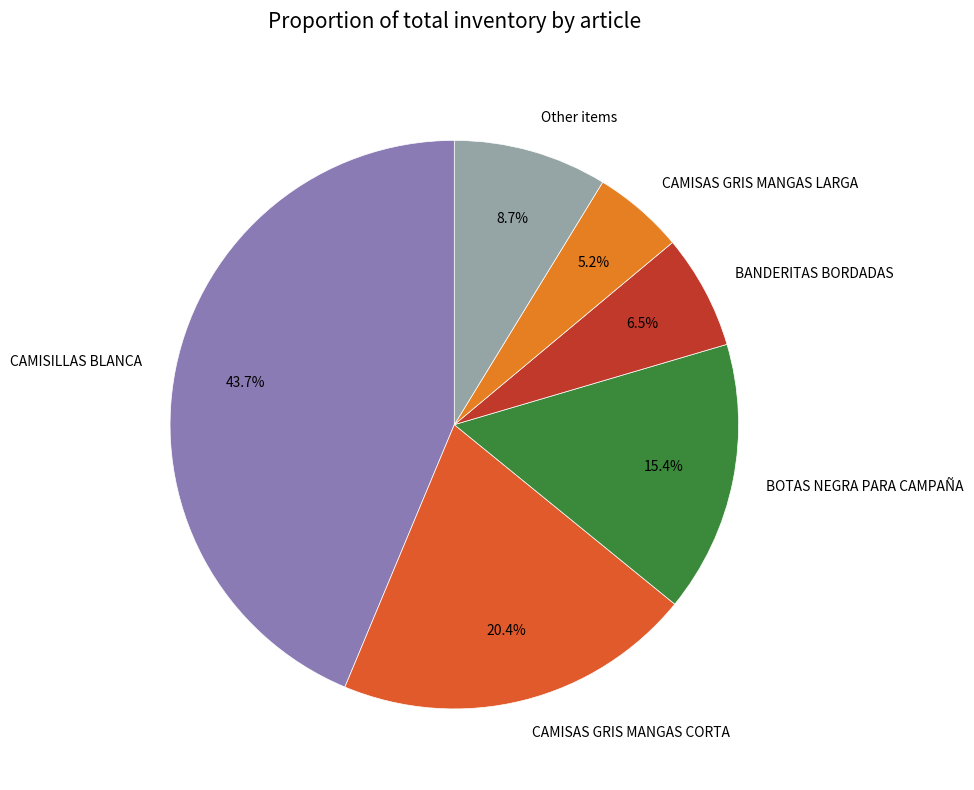

Do CAMISAS GRIS MANGAS CORTA and Other items together represent more than half of the pie?

No